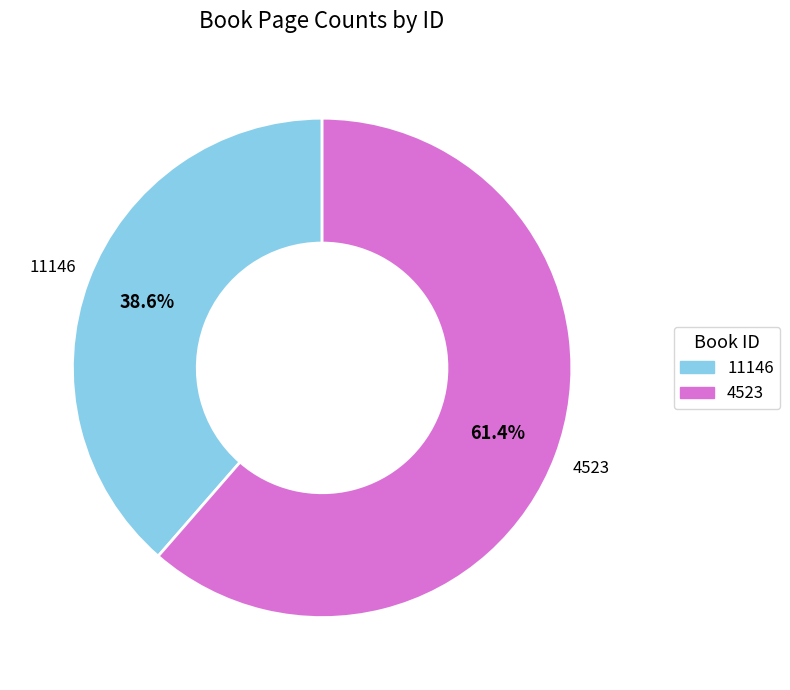

To the nearest percent, what percentage of the pie is 11146?

39%